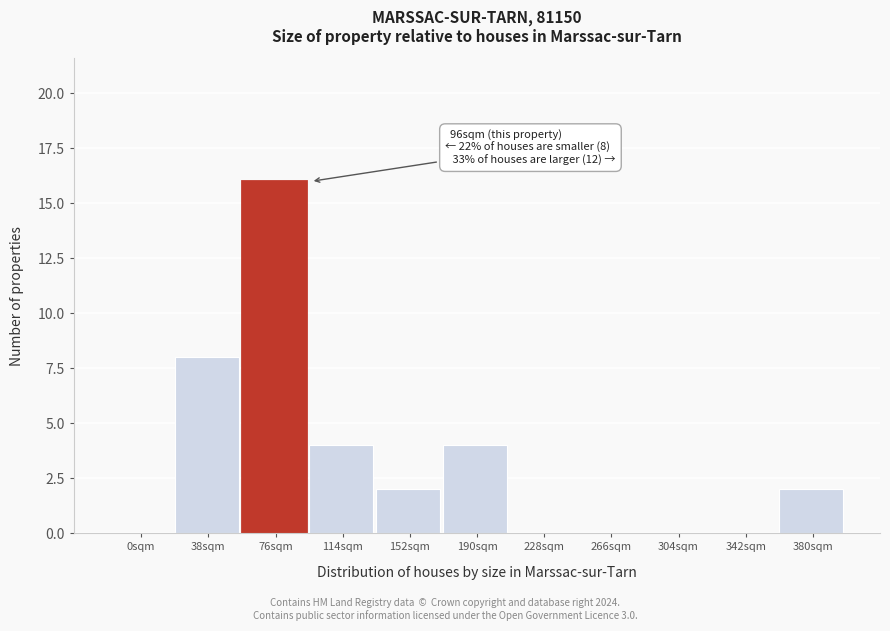

Reading left to right, extract all data points from this chart.

0sqm=0	38sqm=8	76sqm=16	114sqm=4	152sqm=2	190sqm=4	228sqm=0	266sqm=0	304sqm=0	342sqm=0	380sqm=2